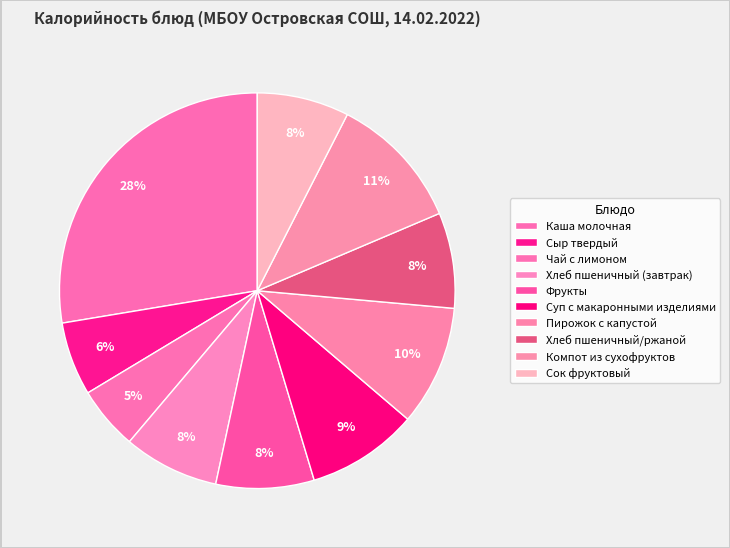

Does Пирожок с капустой represent more than half of the total?

No